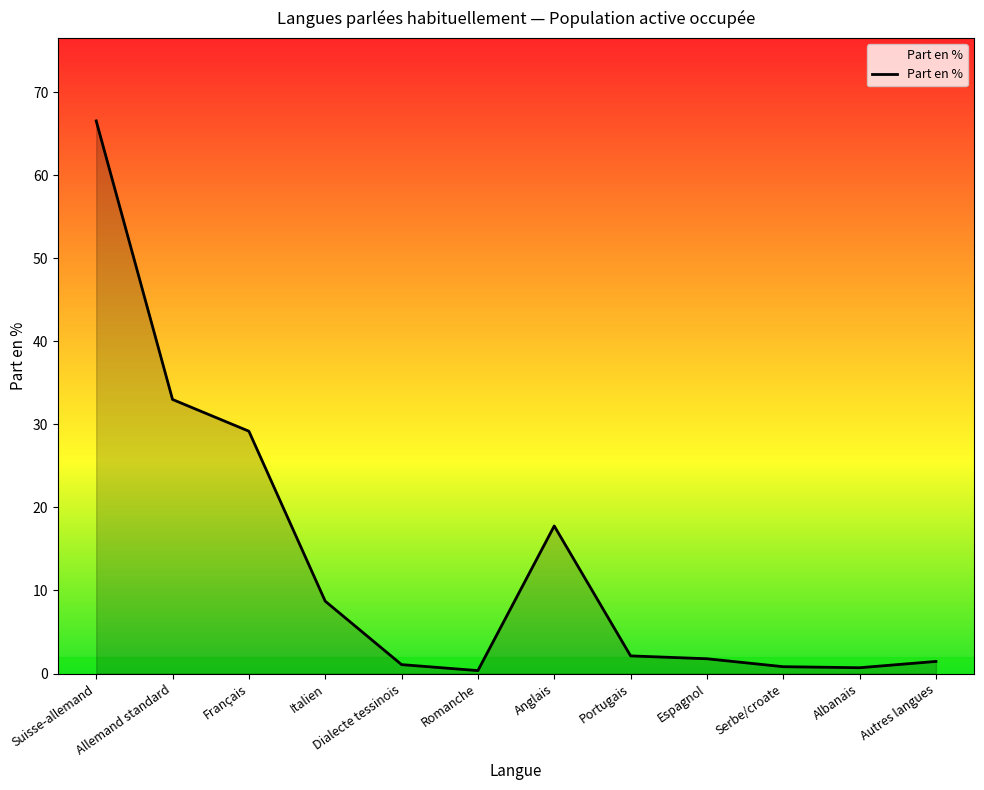

What is the difference between the maximum and minimum values?

66.2